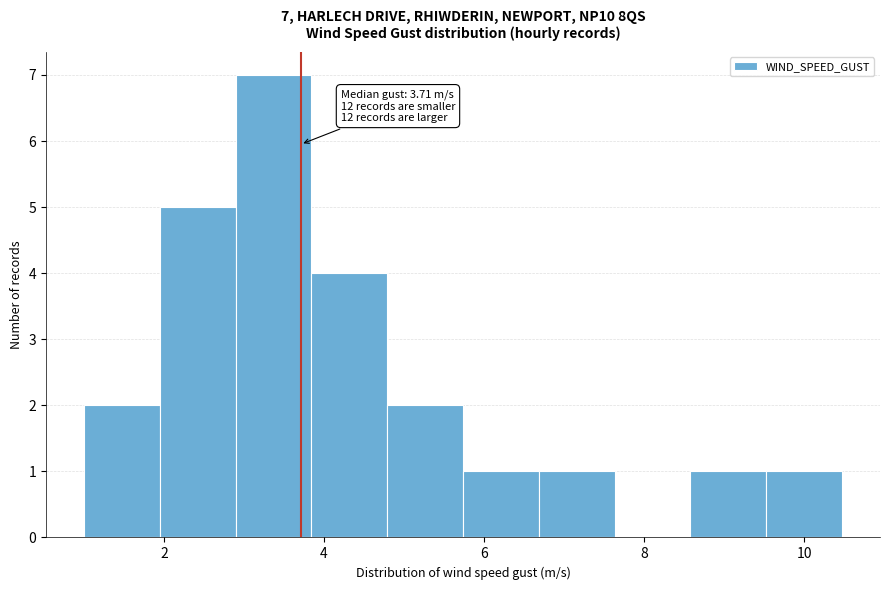

Which range on the x-axis has the tallest bar?

2.8 to 3.8